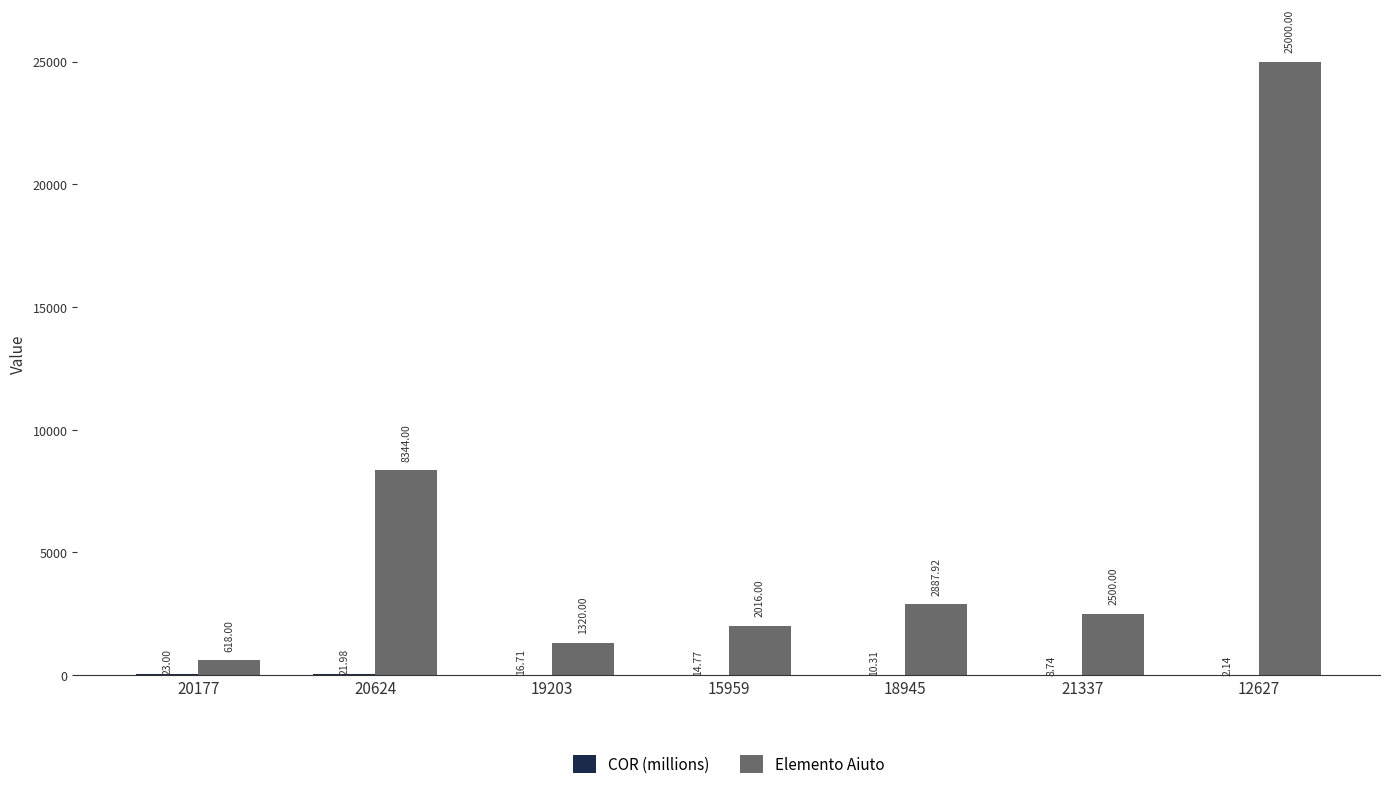

What is the average value of the Elemento Aiuto series?

6098.0